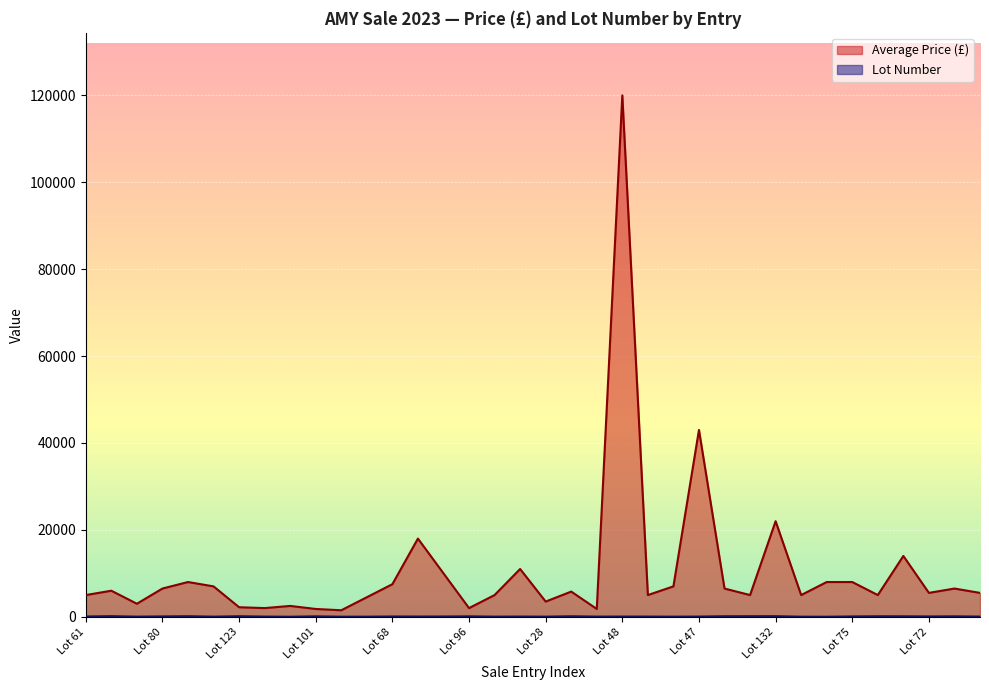

In Average Price (£), how many points are higher than both neighbors (excluding endpoints)?

11